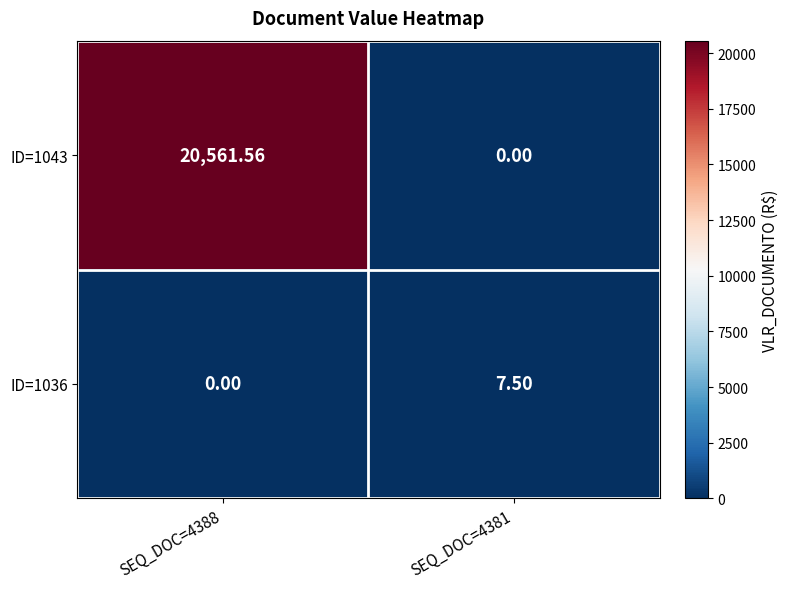

Is the value of ID=1043 at SEQ_DOC=4388 greater than the value of ID=1036 at SEQ_DOC=4388?

Yes